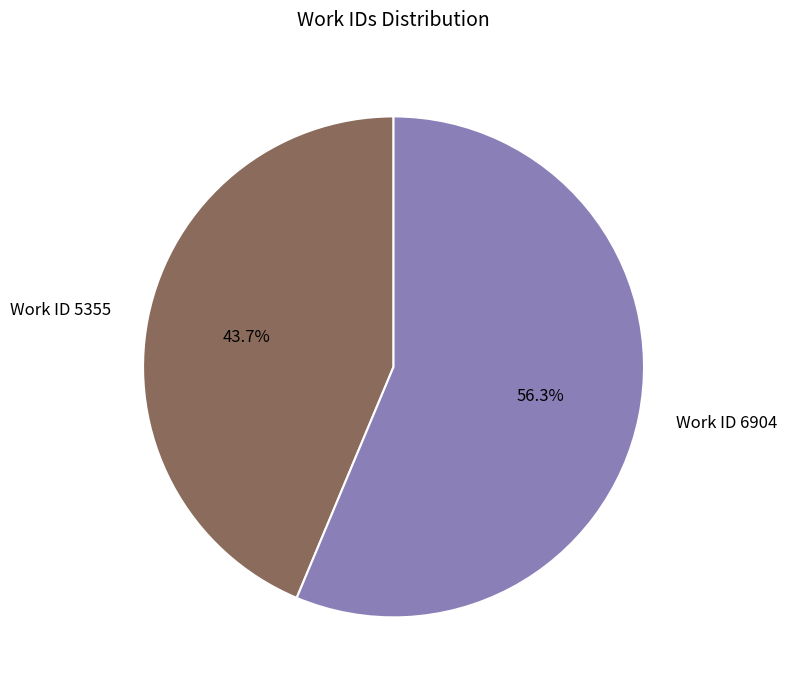

How many segments does this pie chart have?

2